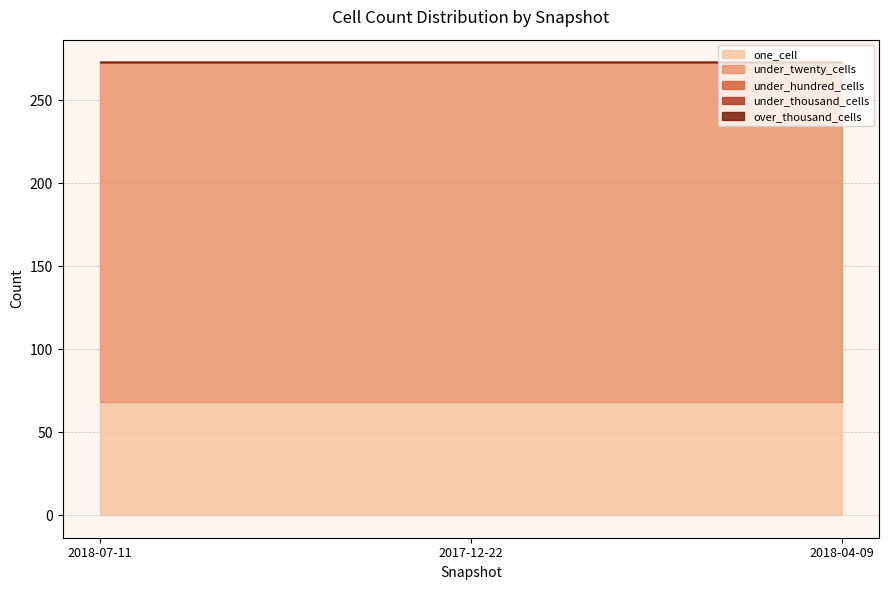

Is the value of one_cell at 2017-12-22 greater than the value of under_twenty_cells at 2018-04-09?

No